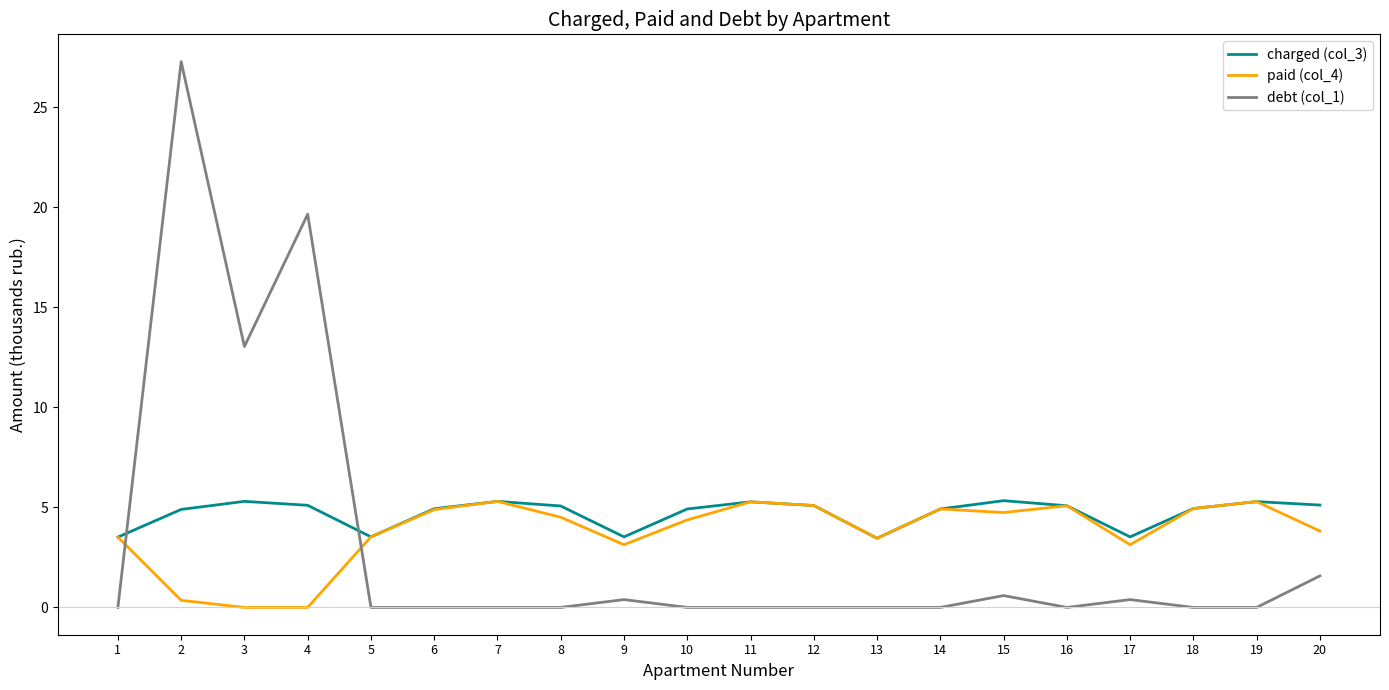

At which label does paid (col_4) first exceed 4?

6